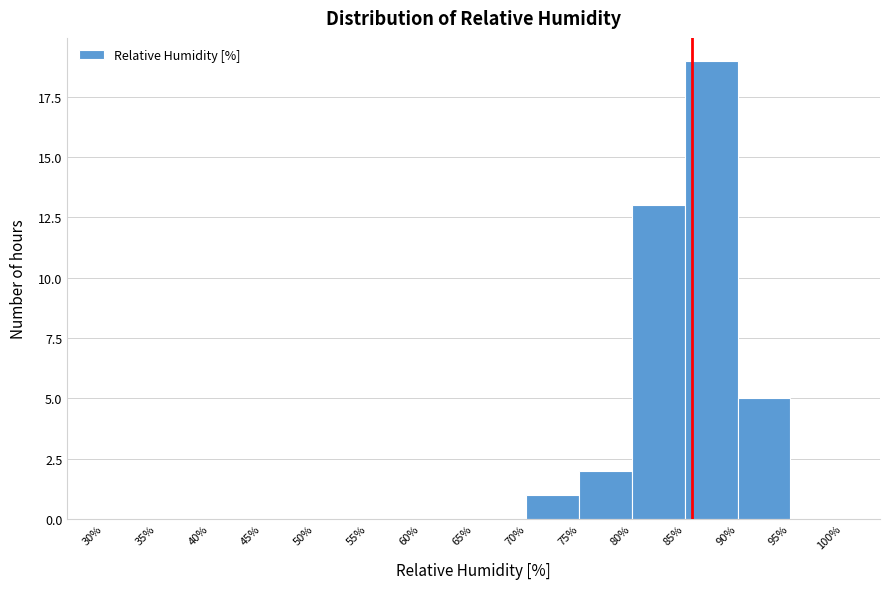

Which range on the x-axis has the tallest bar?

85% to 90%